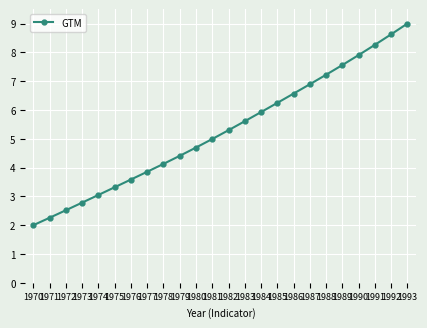

What is the value of the 4th point from the left?

2.8